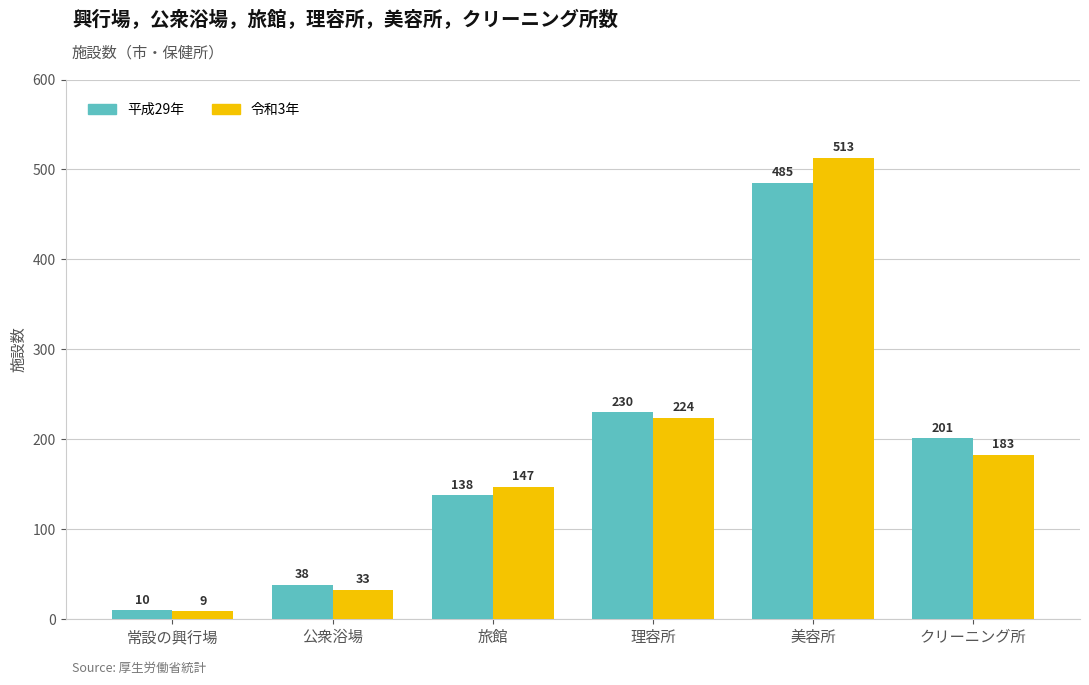

Where is 令和3年 nearest to the value 261?

理容所